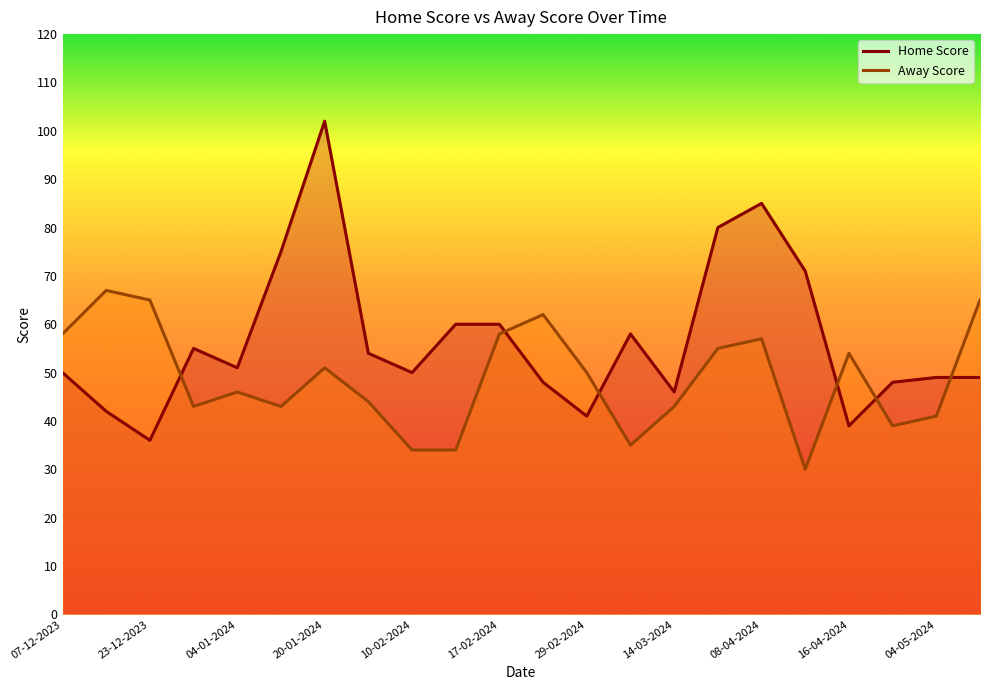

Which series has the widest spread of values?

Home Score